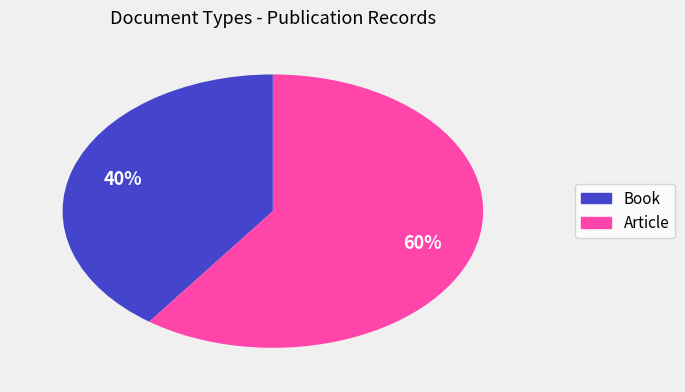

Rank the categories by value from lowest to highest.

Book, Article